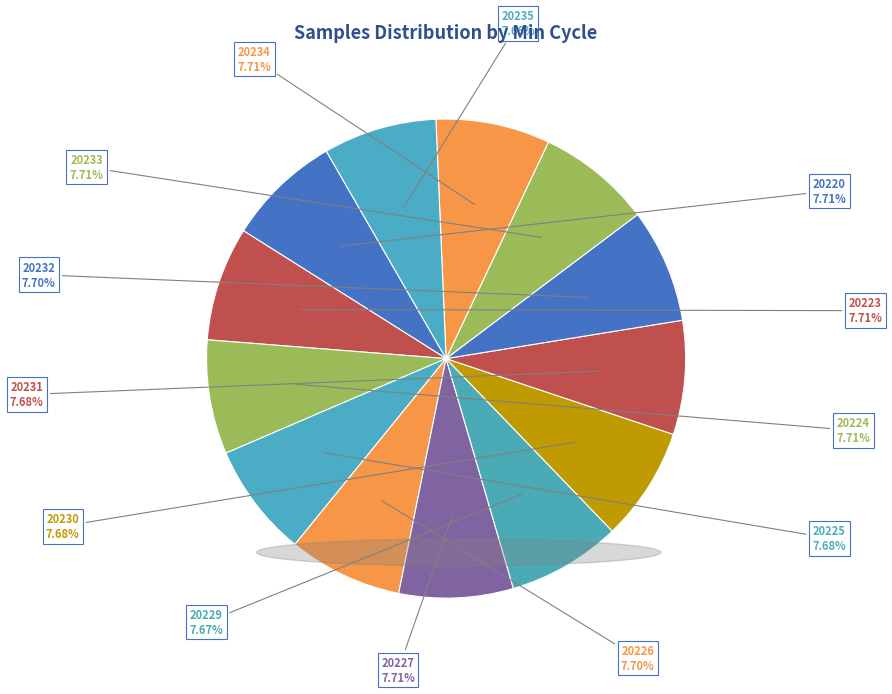

How many segments does this pie chart have?

13